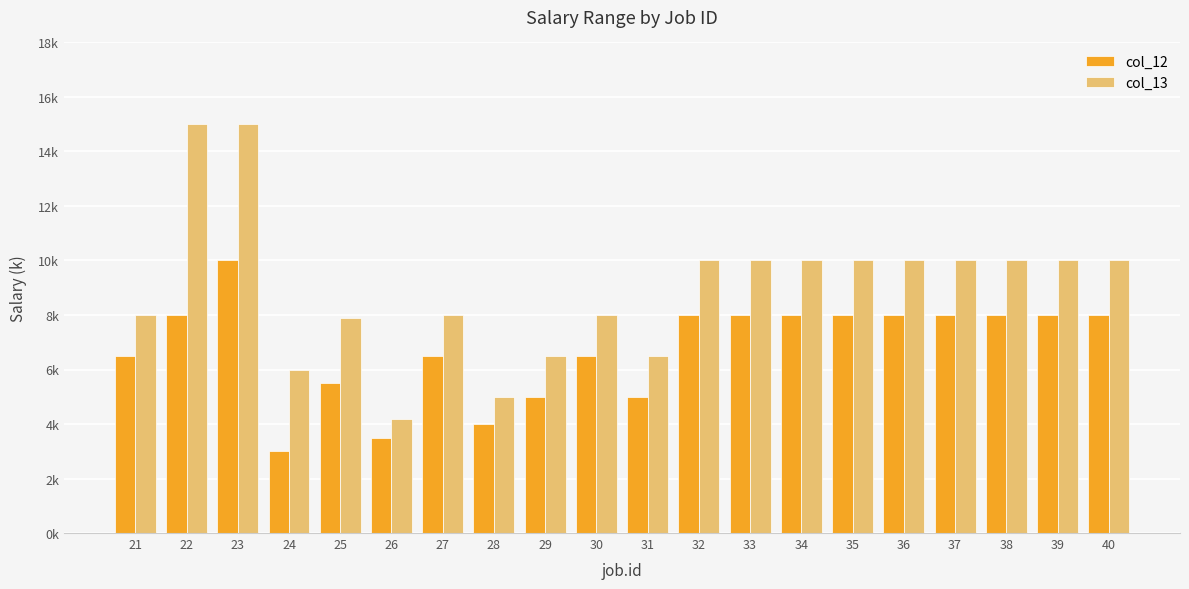

Does the chart contain stacked bars?

No